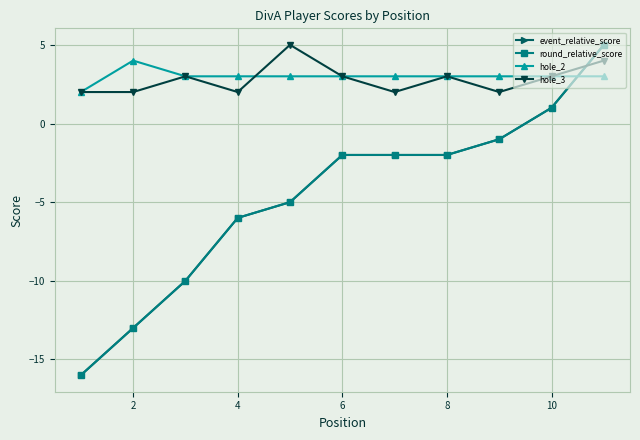

How many negative values does the round_relative_score series have?

9